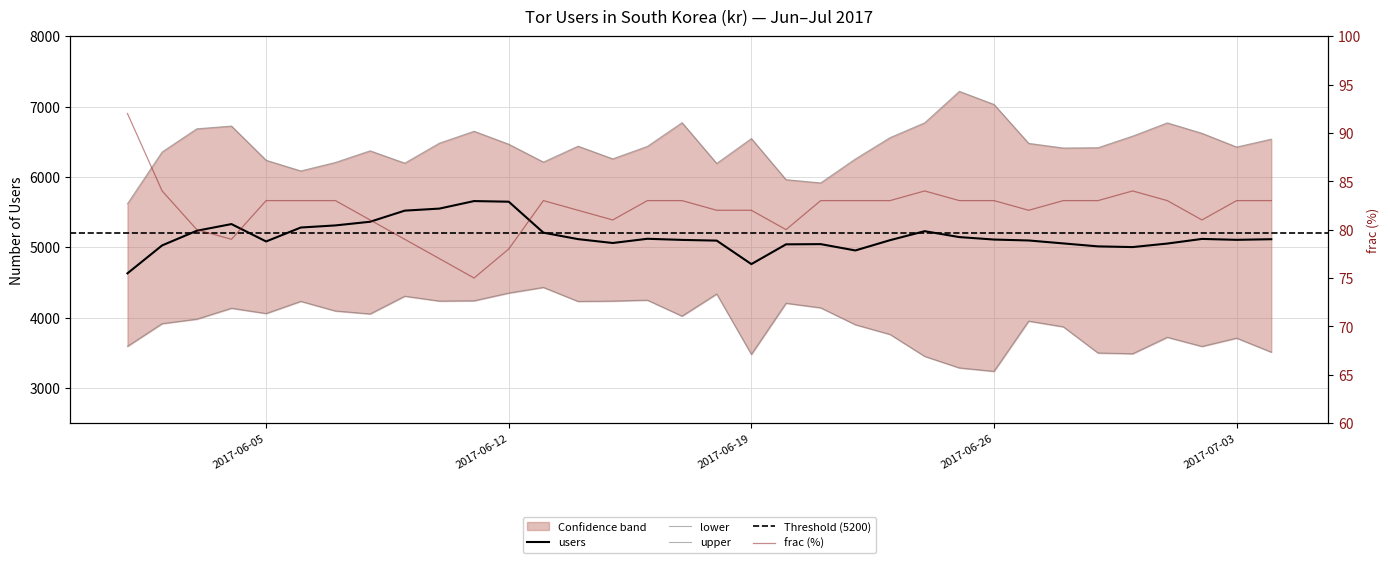

Is this an area chart (filled region under the line)?

No